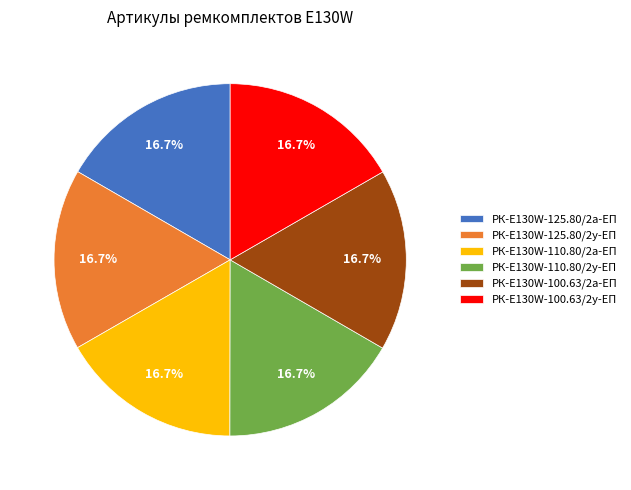

How many segments does this pie chart have?

6